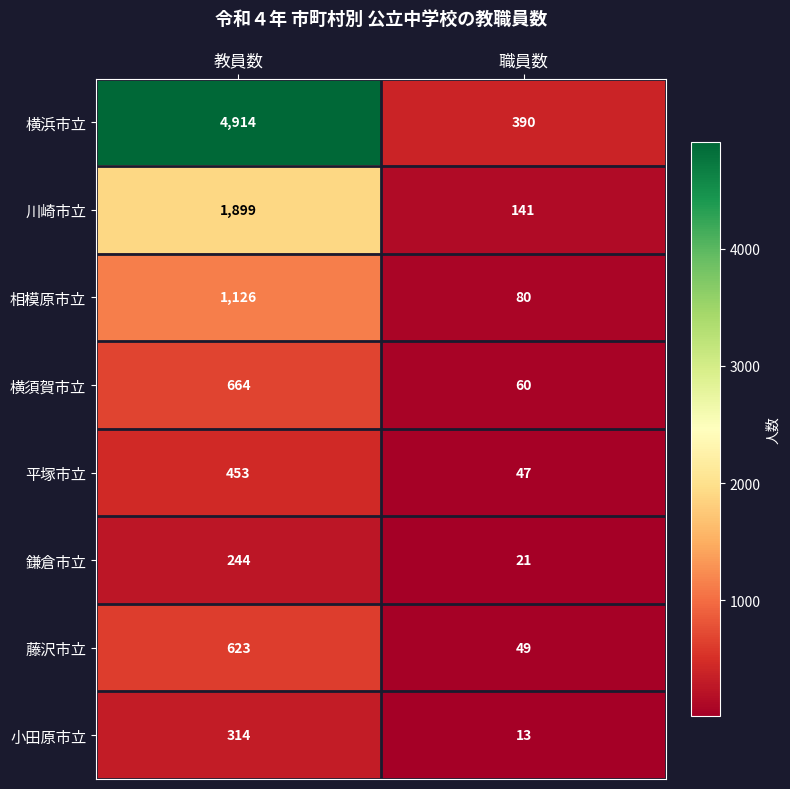

What is the sum of the 川崎市立 values at 職員数 and 教員数?

2040